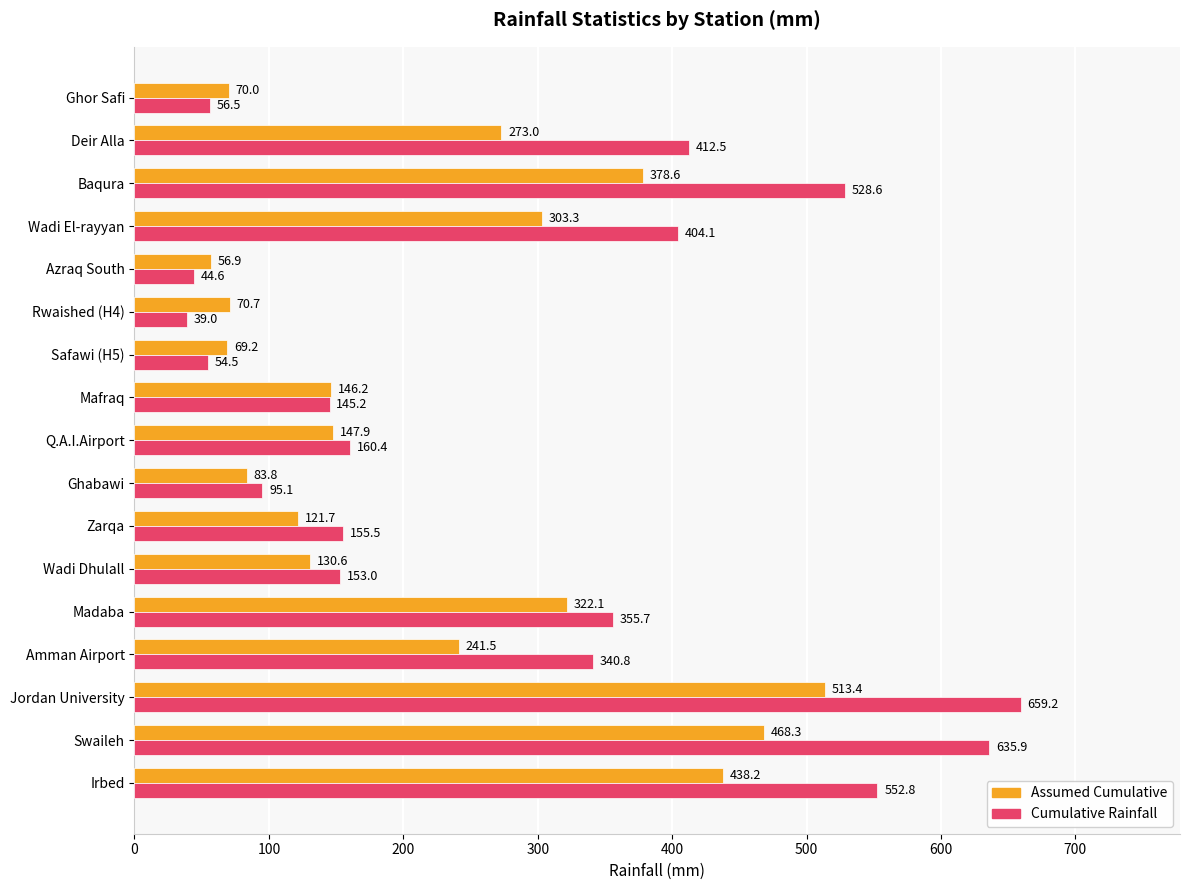

What is the total value across all series at Deir Alla?

685.5